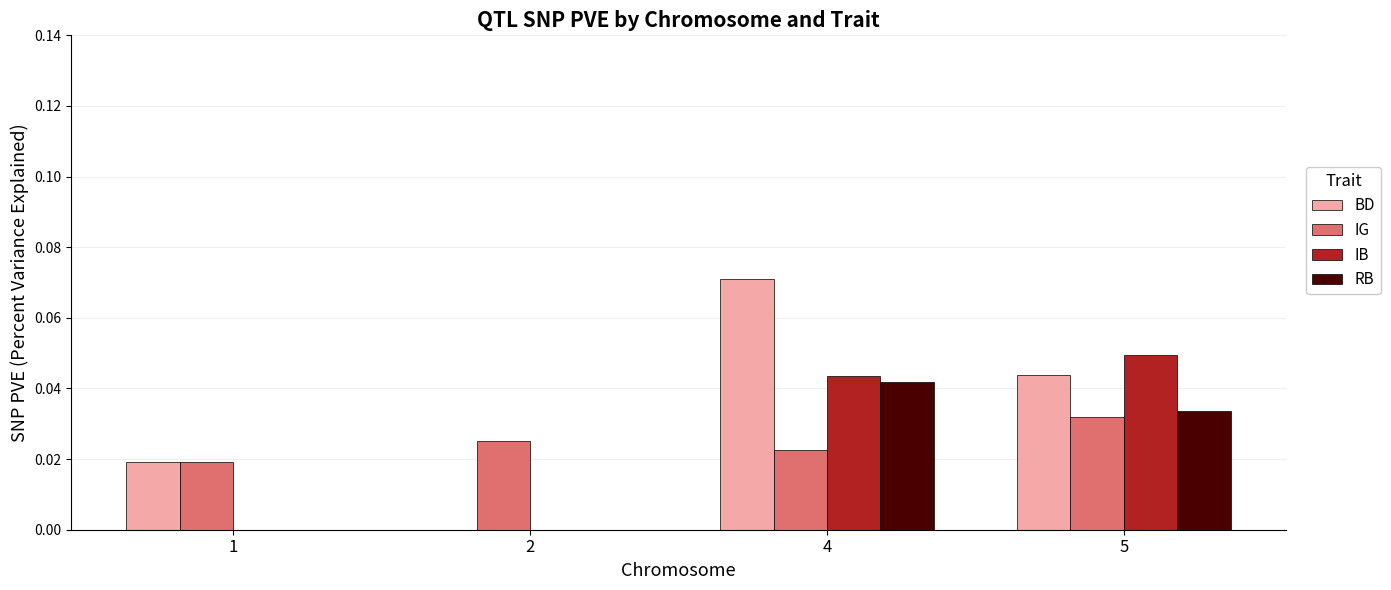

How many categories are shown in the chart?

4